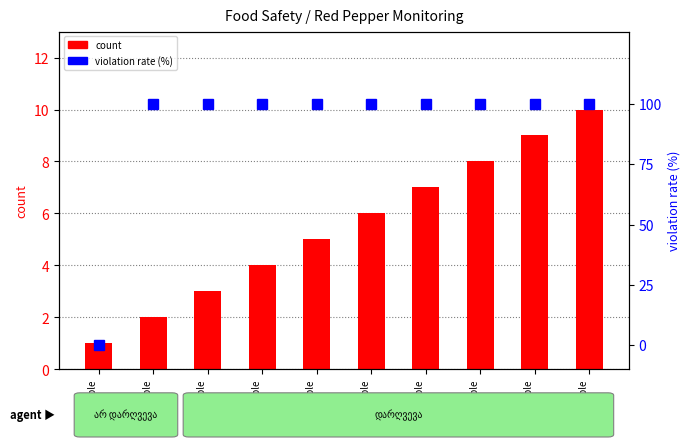

Between Sample
3 and Sample
9, which series saw the biggest shift?

count